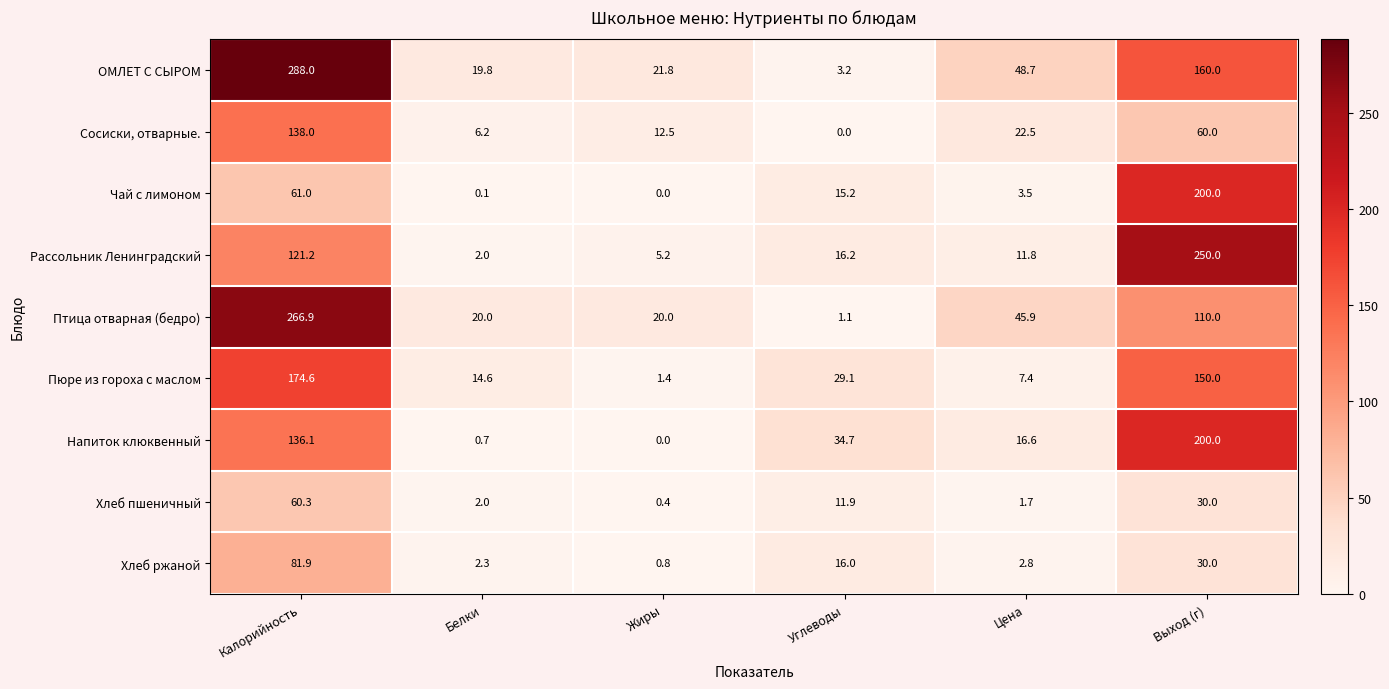

True or false: Чай с лимоном has a value of 200.0 at Выход (г).

True